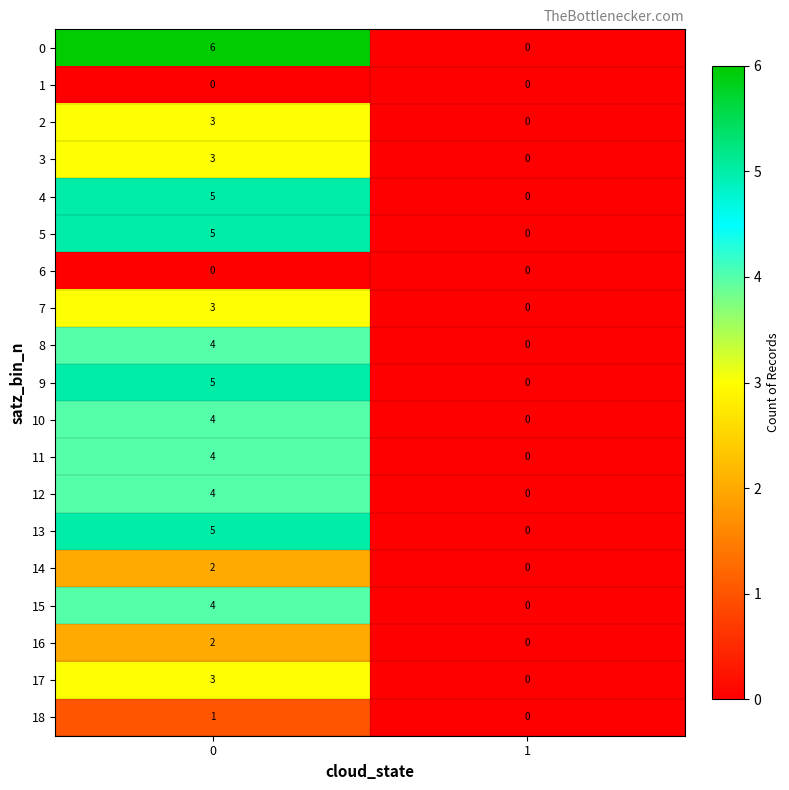

Which series has the largest total across all categories?

0